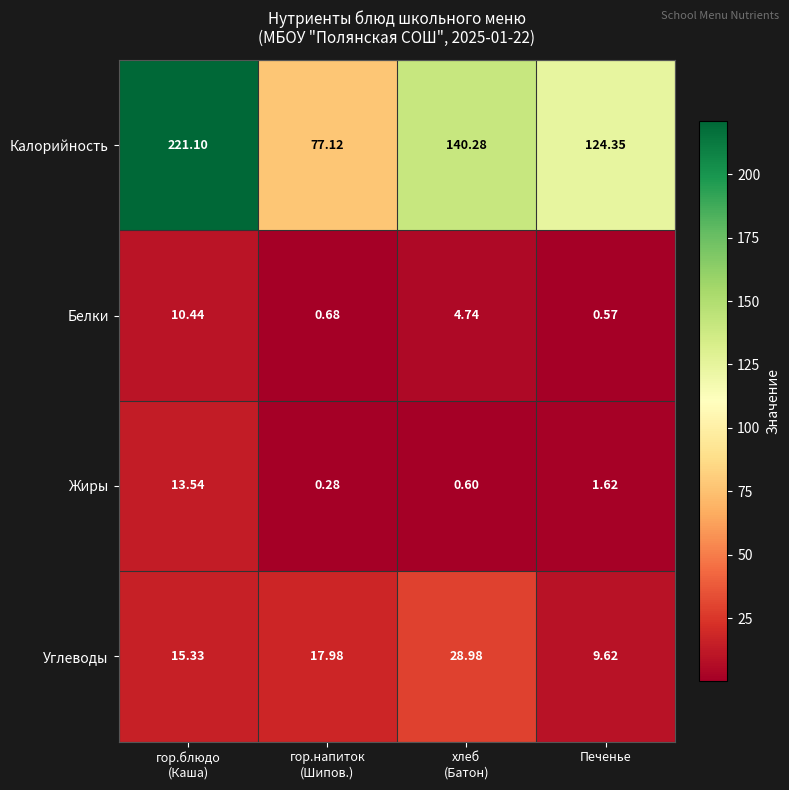

Which category has the lowest value in the Углеводы series?

Печенье